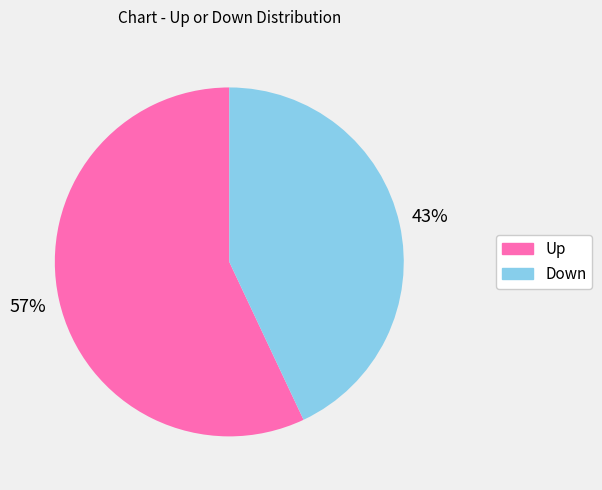

Is there any slice that represents more than half of the pie?

Yes